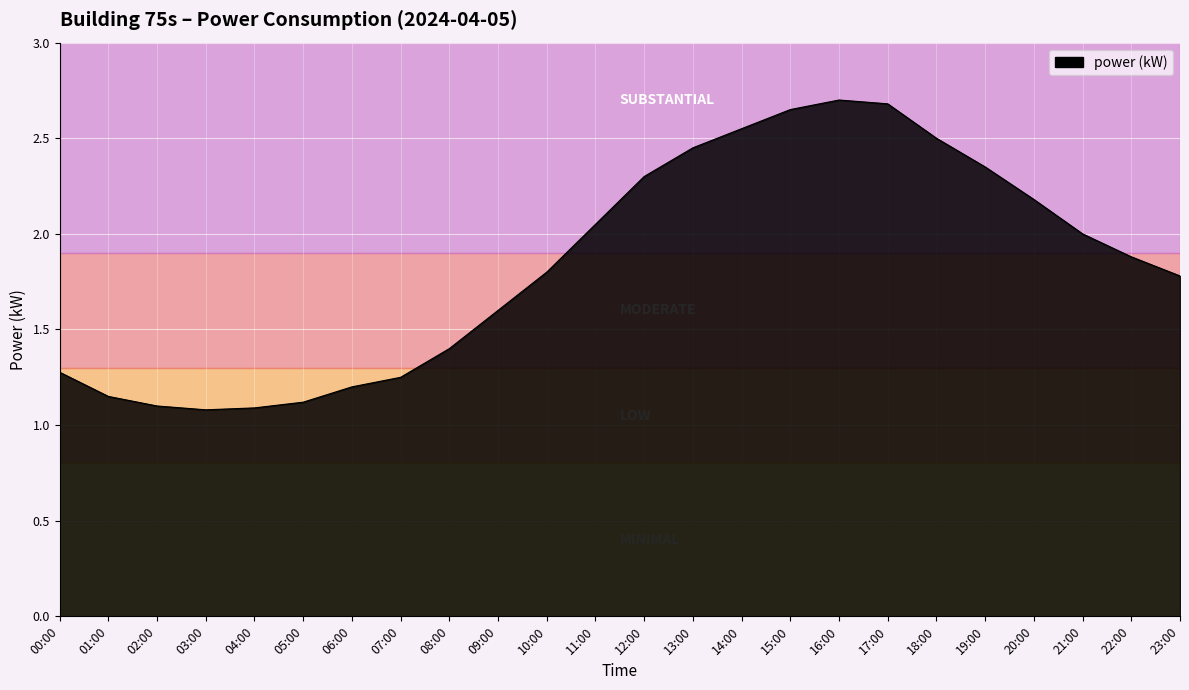

Which has a higher value, 09:00 or 10:00?

10:00